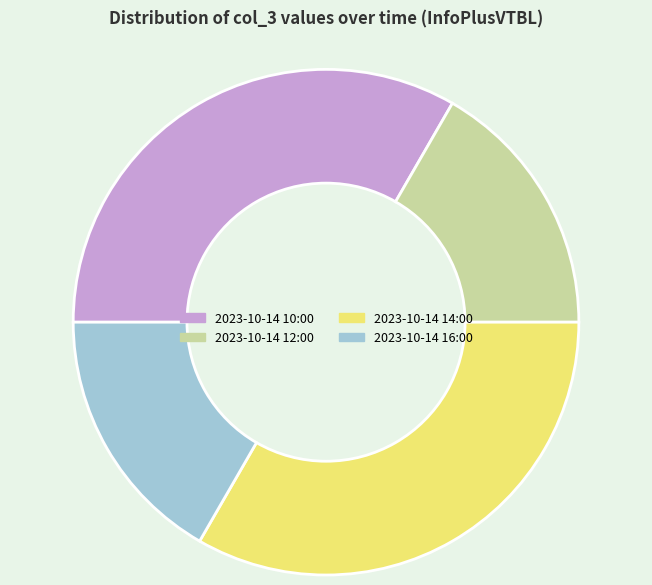

Do 2023-10-14 10:00 and 2023-10-14 14:00 together represent more than half of the pie?

Yes